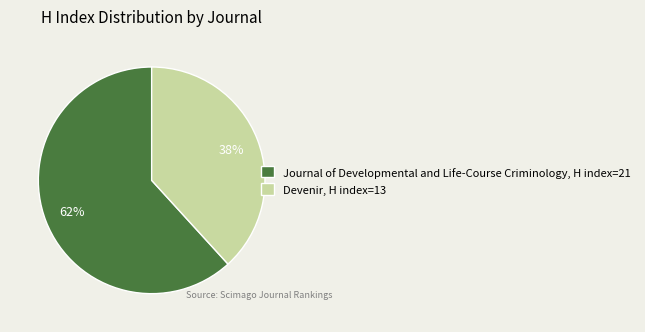

To the nearest percent, what is the combined percentage of Journal of Developmental and Life-Course Criminology, H index=21 and Devenir, H index=13?

100%